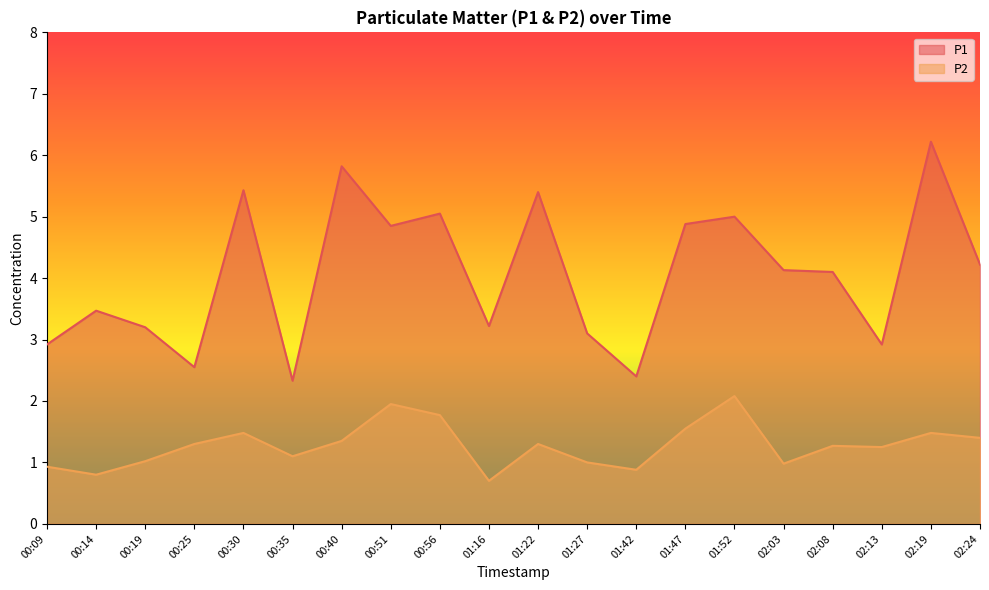

Is it true that P2 equals 1.2 at 00:14?

False